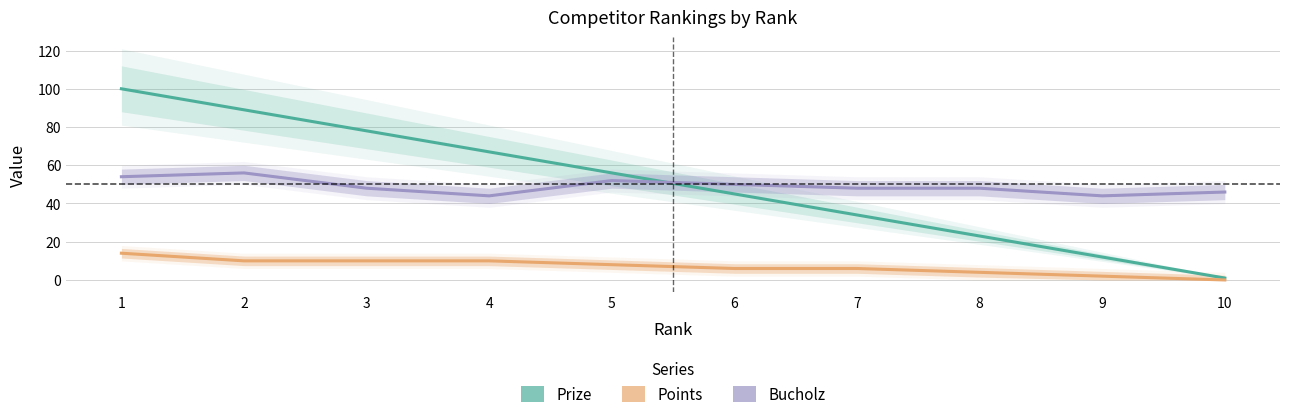

True or false: Prize has more than 1 interior local peaks.

False